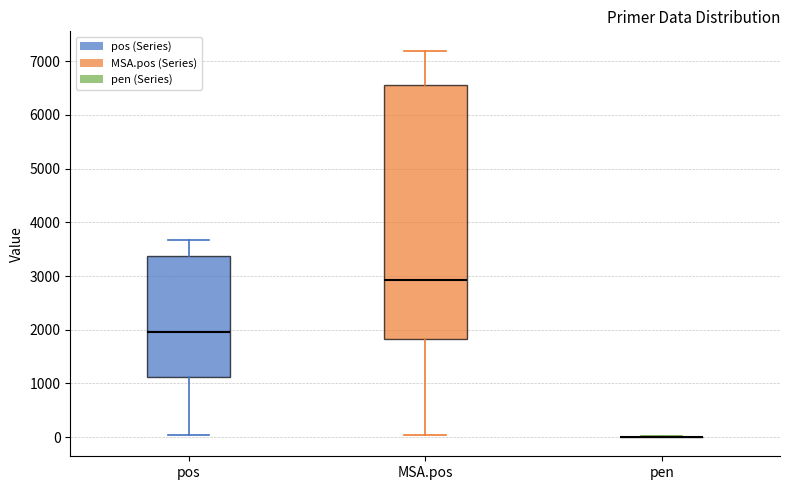

Comparing the boxes themselves (not the whiskers), which one is the tallest?

MSA.pos